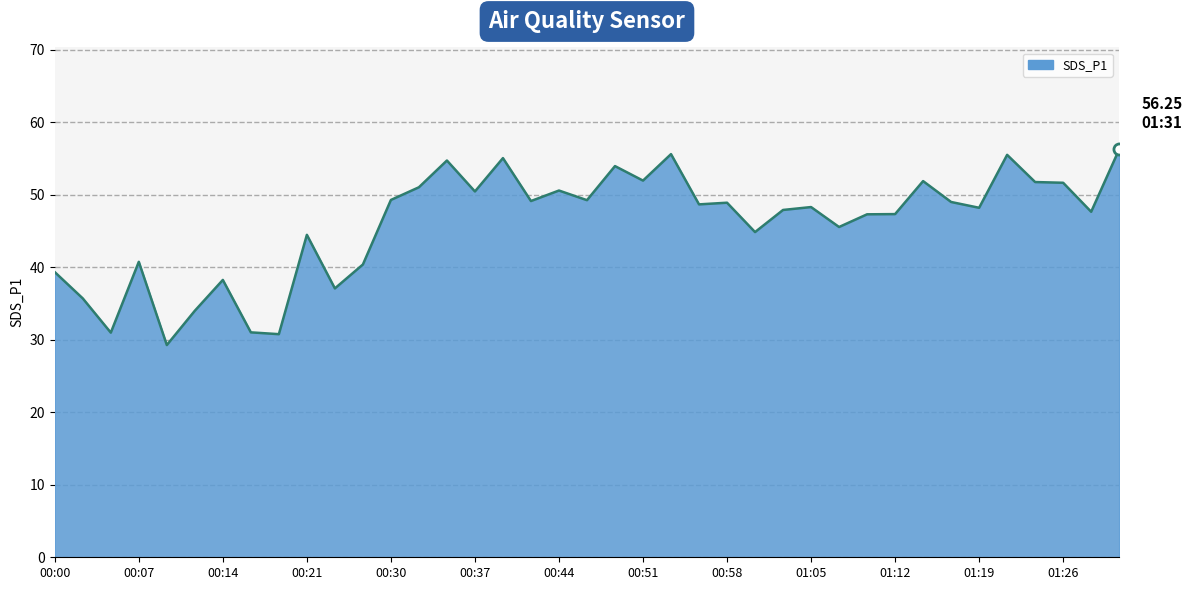

What is the minimum value shown in the chart?

29.3